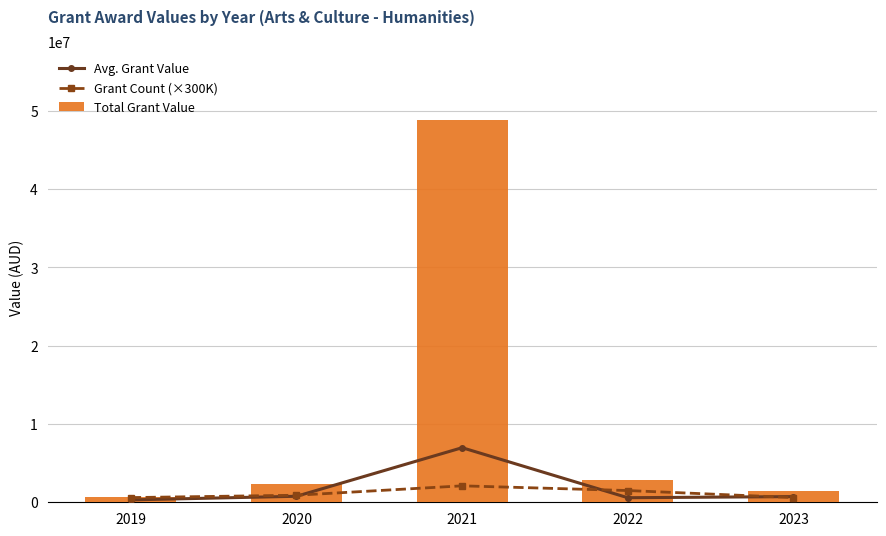

Reading left to right, list all the values displayed in this chart.

Avg. Grant Value: 305250	766822	6971814	581904	726000
Grant Count (×300K): 600000	900000	2100000	1500000	600000
Total Grant Value: 610500	2300468	48802700	2909520	1452000